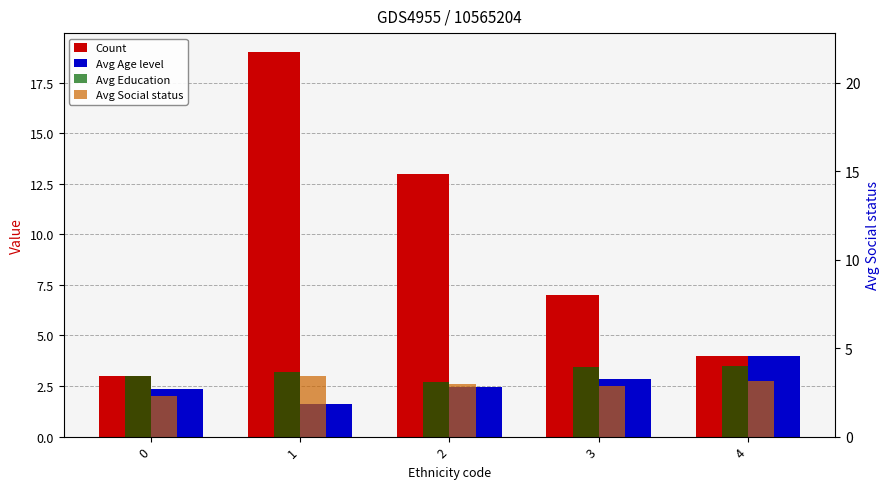

Reading left to right, list all the values displayed in this chart.

Count: 3.0	19.0	13.0	7.0	4.0
Avg Age level: 2.3	1.6	2.5	2.9	4.0
Avg Education: 3.0	3.2	2.7	3.4	3.5
Avg Social status: 2.0	3.0	2.6	2.5	2.8